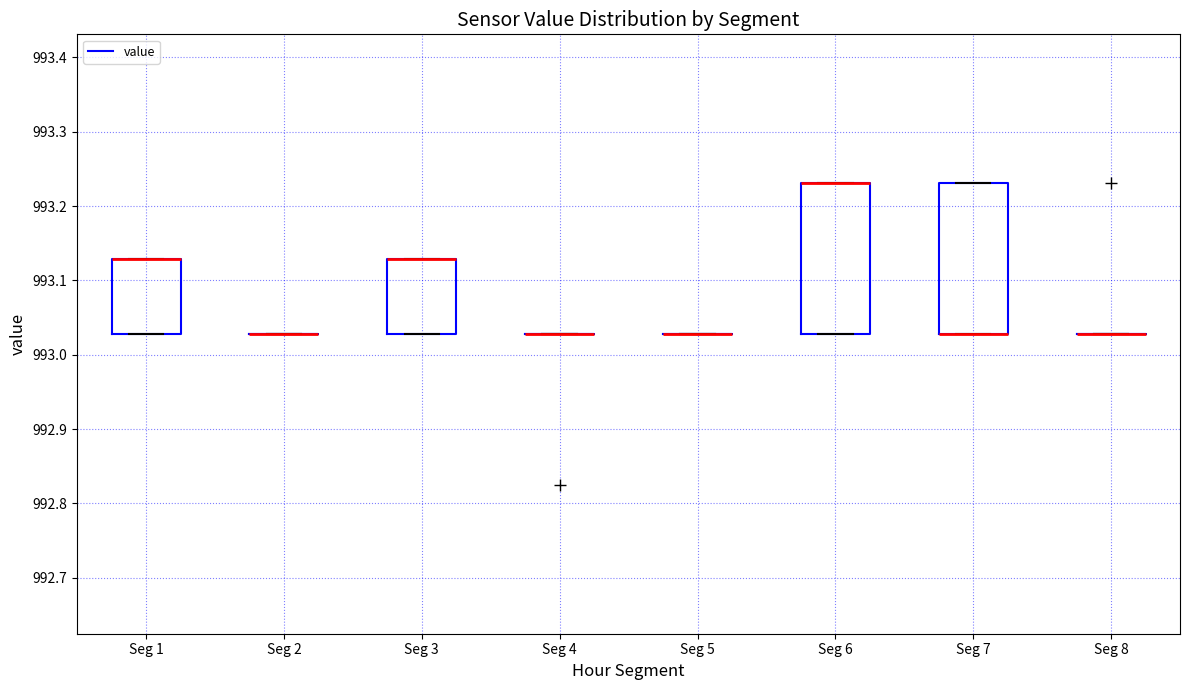

Reading left to right, transcribe this box plot: for each box, give where its median line is, the range the box spans, and where its two whiskers end, as read against the y-axis. The values are not printed on the chart, so give them approximately, as read against the axis.

Seg 1: median 993.13 (drawn on the box's upper edge), box 993.03 to 993.13, whiskers 993.03 to 993.13
Seg 2: box collapsed to a line at 993.03, whiskers 993.03 to 993.03
Seg 3: median 993.13 (drawn on the box's upper edge), box 993.03 to 993.13, whiskers 993.03 to 993.13
Seg 4: box collapsed to a line at 993.03, whiskers 993.03 to 993.03
Seg 5: box collapsed to a line at 993.03, whiskers 993.03 to 993.03
Seg 6: median 993.23 (drawn on the box's upper edge), box 993.03 to 993.23, whiskers 993.03 to 993.23
Seg 7: median 993.03 (drawn on the box's lower edge), box 993.03 to 993.23, whiskers 993.03 to 993.23
Seg 8: box collapsed to a line at 993.03, whiskers 993.03 to 993.03